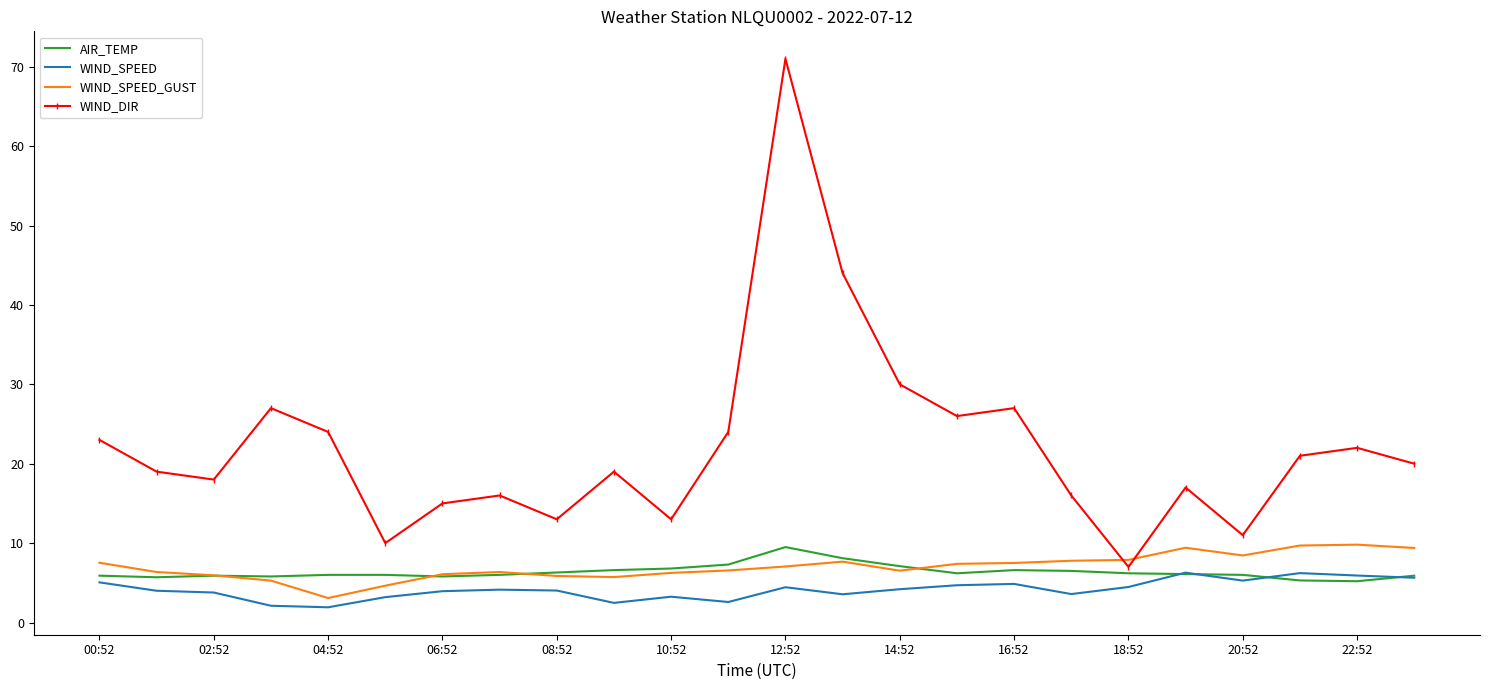

Which series has the largest total across all categories?

WIND_DIR